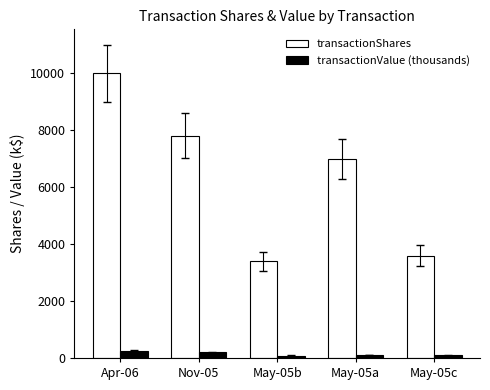

How many groups of bars are there?

5